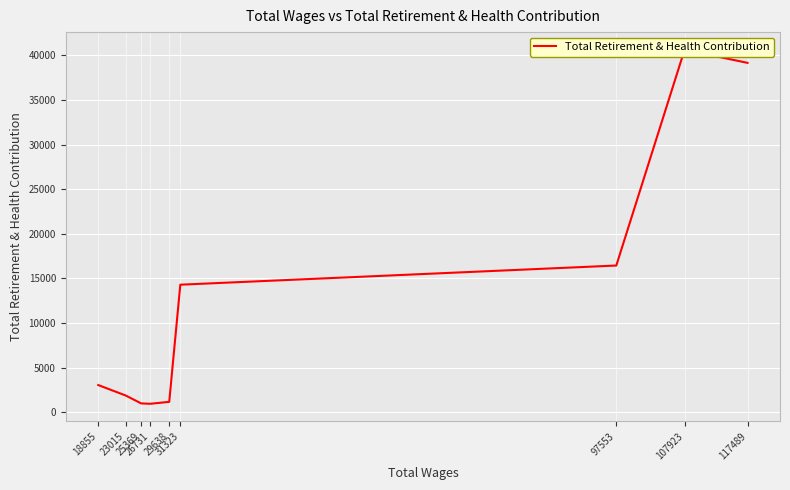

Rank the categories by value from lowest to highest.

26731, 25369, 29638, 23015, 18855, 31323, 97553, 117489, 107923